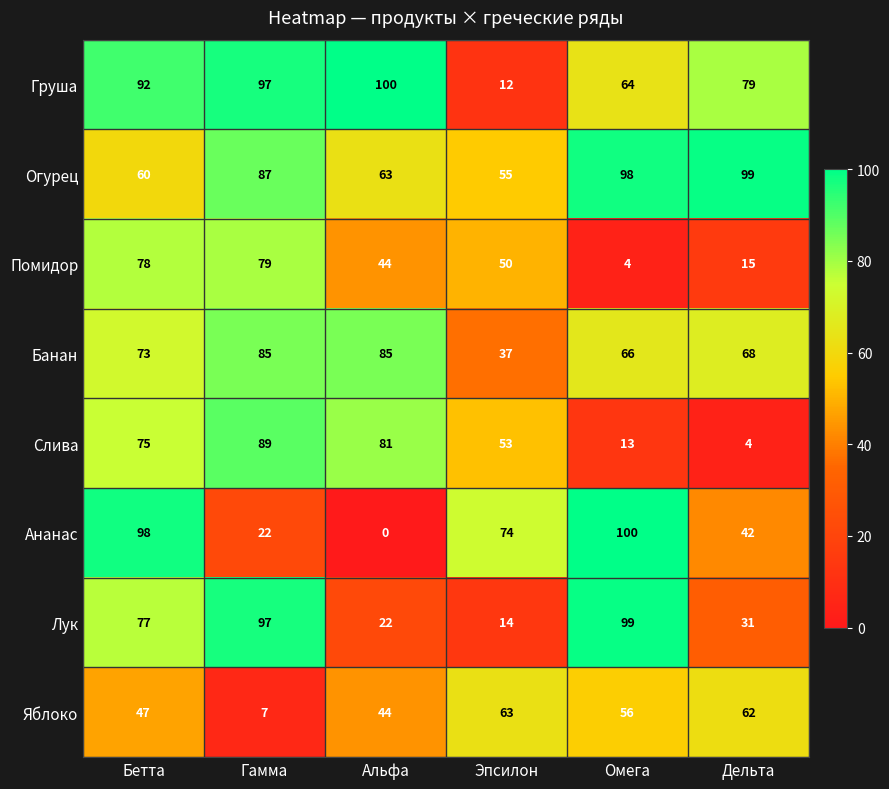

Which series has the widest spread of values?

Ананас